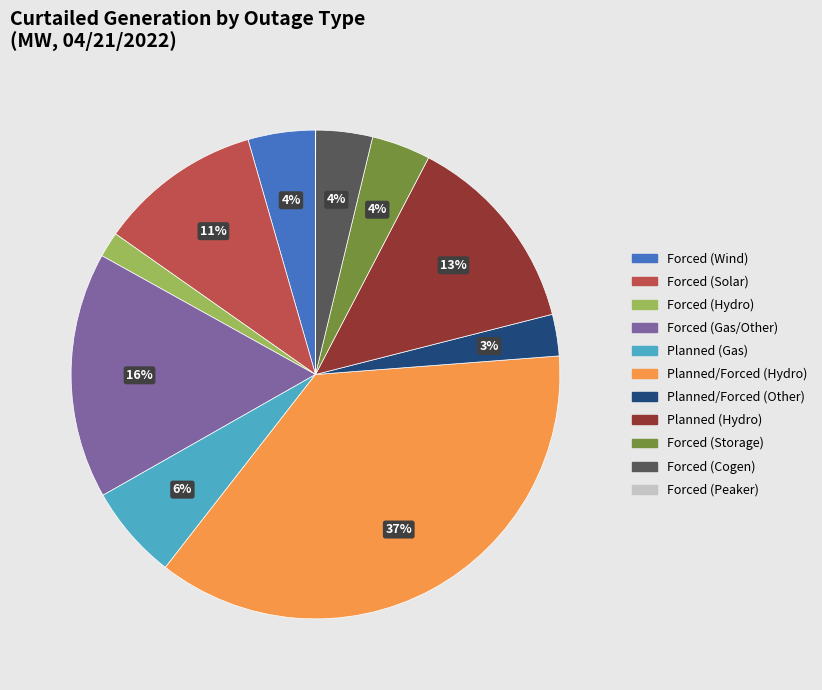

To the nearest percent, what is the difference between the largest and smallest slice percentages?

37%